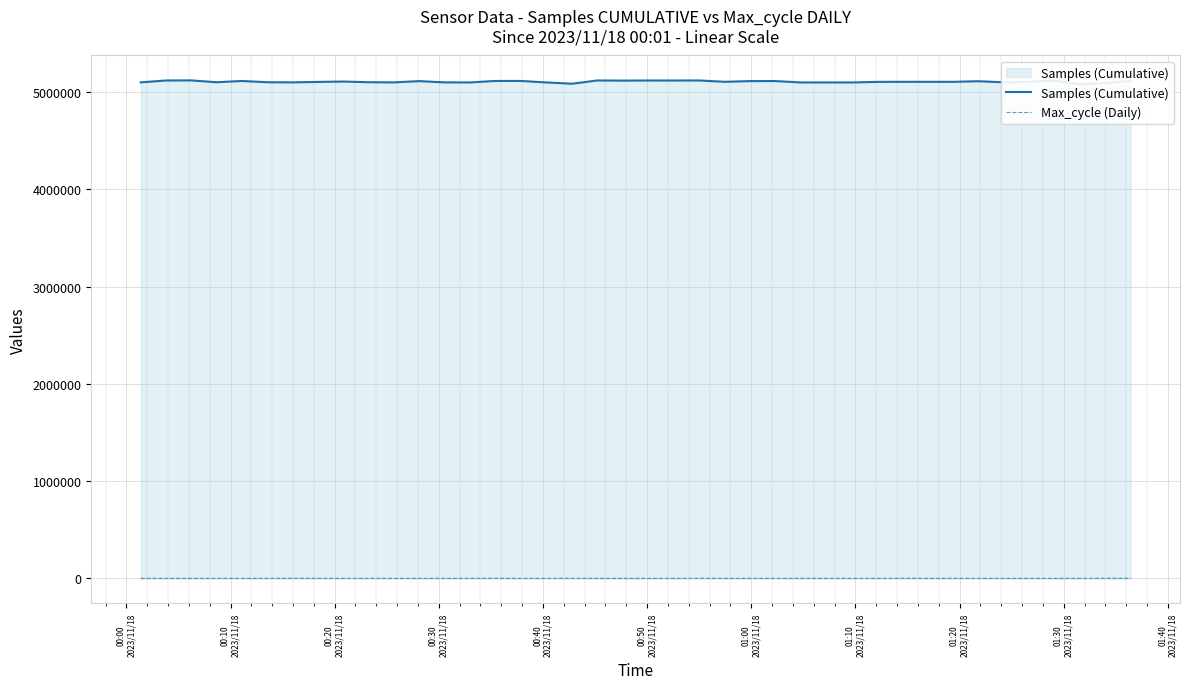

Which series has the widest spread of values?

Samples (Cumulative)